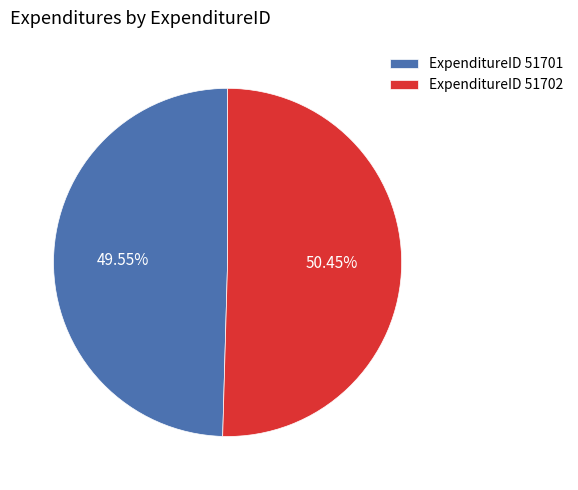

Is there a majority slice in this chart?

Yes